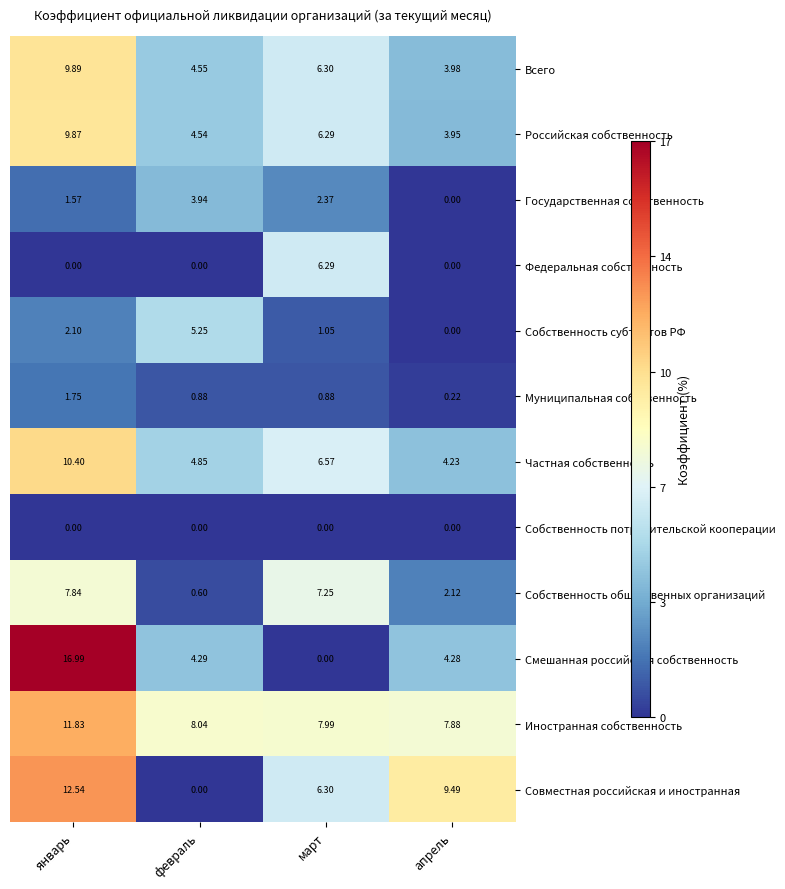

How many series are shown in this chart?

12